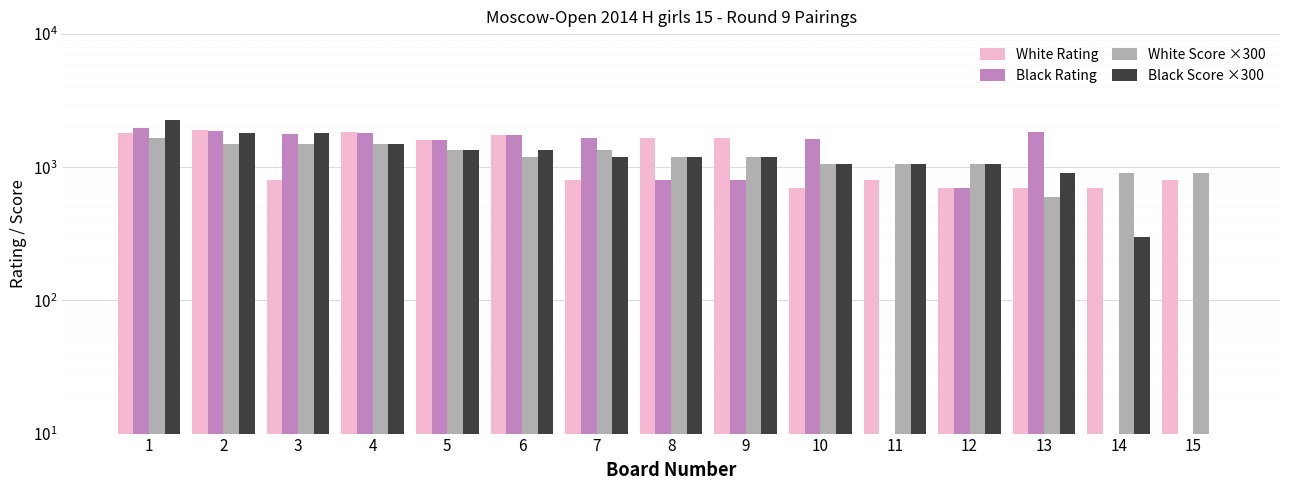

The White Rating series shows 380 at 10. True or false?

False